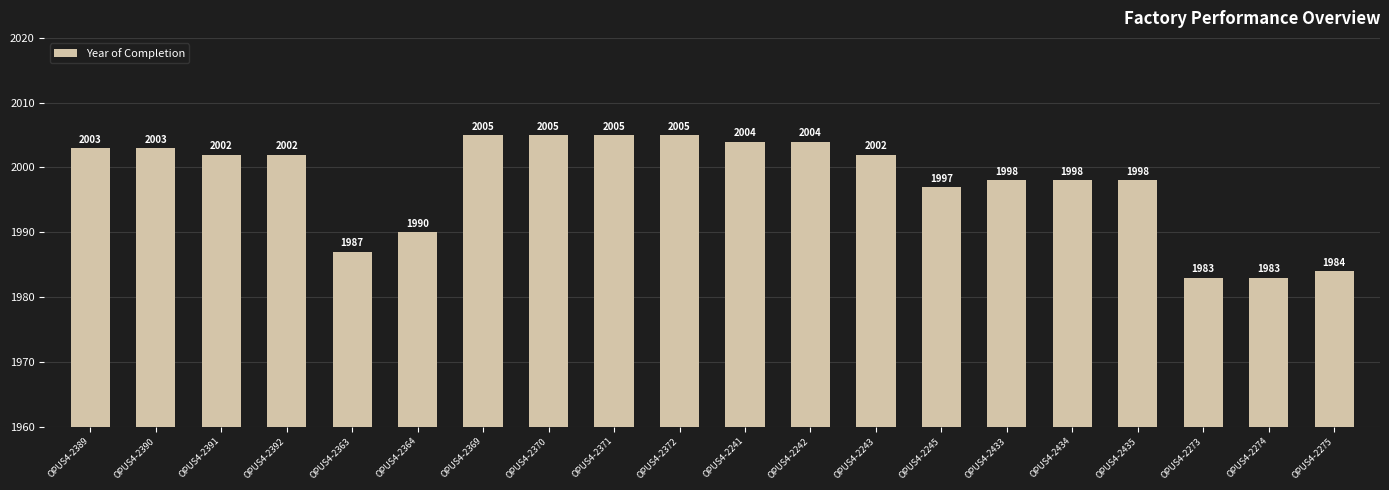

What is the average value?

1998